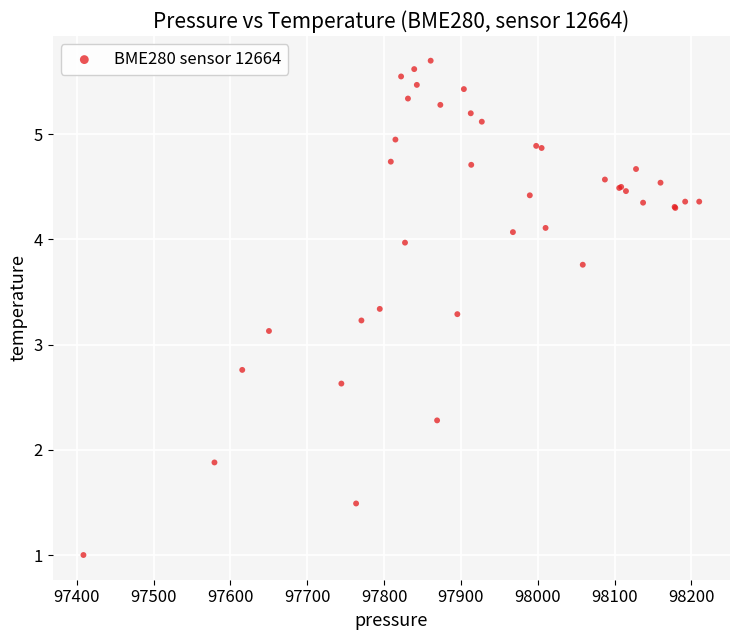

What Y value in the scatter plot is closest to 3?

3.1